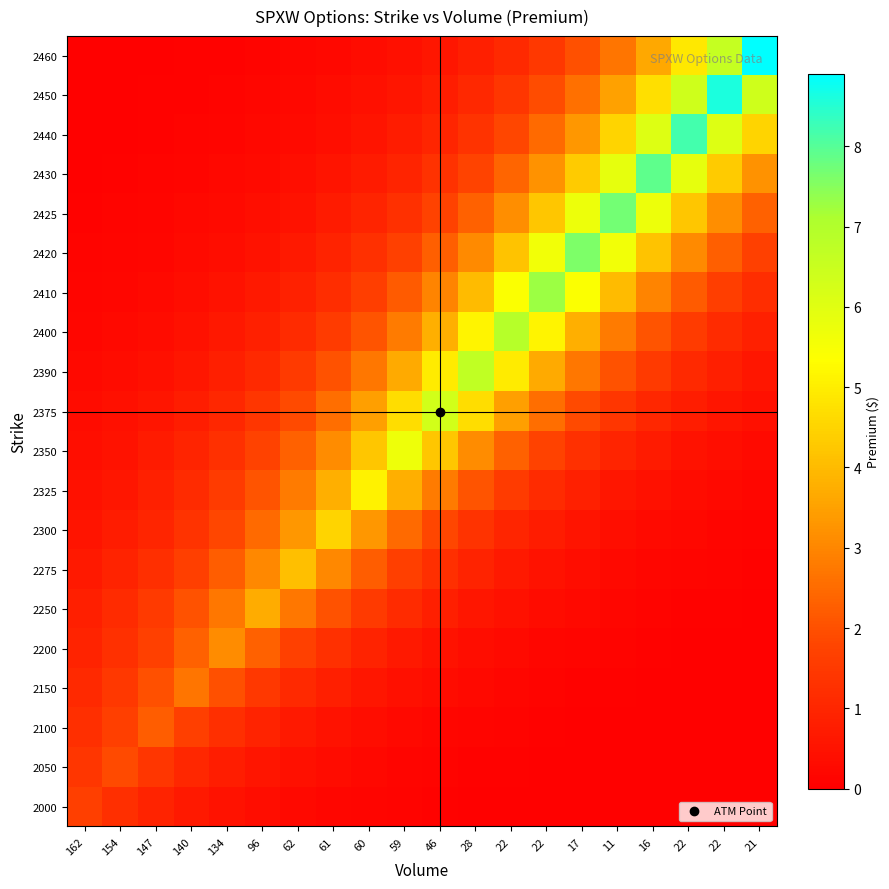

Reading right to left, what are all the values shown in this chart?

2000: 21=0.1	22=0.1	22=0.1	16=0.1	11=0.1	17=0.1	22=0.1	22=0.1	28=0.1	46=0.1	59=0.1	60=0.1	61=0.2	62=0.3	96=0.4	134=0.5	140=0.7	147=0.9	154=1.2	162=1.6
2050: 21=0.1	22=0.1	22=0.1	16=0.1	11=0.1	17=0.1	22=0.1	22=0.1	28=0.1	46=0.1	59=0.2	60=0.2	61=0.3	62=0.4	96=0.6	134=0.8	140=1.0	147=1.4	154=1.9	162=1.4
2100: 21=0.1	22=0.1	22=0.1	16=0.1	11=0.1	17=0.1	22=0.1	22=0.1	28=0.2	46=0.2	59=0.3	60=0.4	61=0.5	62=0.7	96=0.9	134=1.2	140=1.7	147=2.2	154=1.7	162=1.2
2150: 21=0.1	22=0.1	22=0.1	16=0.1	11=0.1	17=0.1	22=0.1	22=0.2	28=0.2	46=0.3	59=0.4	60=0.6	61=0.8	62=1.1	96=1.5	134=2.0	140=2.7	147=2.0	154=1.5	162=1.1
2200: 21=0.1	22=0.1	22=0.1	16=0.1	11=0.1	17=0.2	22=0.2	22=0.3	28=0.4	46=0.5	59=0.7	60=0.9	61=1.3	62=1.7	96=2.3	134=3.1	140=2.3	147=1.7	154=1.3	162=0.9
2250: 21=0.1	22=0.1	22=0.1	16=0.1	11=0.2	17=0.2	22=0.3	22=0.5	28=0.6	46=0.8	59=1.1	60=1.5	61=2.0	62=2.7	96=3.7	134=2.7	140=2.0	147=1.5	154=1.1	162=0.8
2275: 21=0.1	22=0.1	22=0.2	16=0.2	11=0.3	17=0.4	22=0.5	22=0.7	28=0.9	46=1.2	59=1.7	60=2.3	61=3.0	62=4.1	96=3.0	134=2.3	140=1.7	147=1.2	154=0.9	162=0.7
2300: 21=0.1	22=0.2	22=0.2	16=0.3	11=0.4	17=0.6	22=0.7	22=1.0	28=1.4	46=1.8	59=2.5	60=3.3	61=4.5	62=3.3	96=2.5	134=1.8	140=1.4	147=1.0	154=0.7	162=0.6
2325: 21=0.2	22=0.3	22=0.3	16=0.5	11=0.6	17=0.8	22=1.1	22=1.5	28=2.1	46=2.8	59=3.8	60=5.1	61=3.8	62=2.8	96=2.1	134=1.5	140=1.1	147=0.8	154=0.6	162=0.5
2350: 21=0.3	22=0.4	22=0.5	16=0.7	11=0.9	17=1.3	22=1.7	22=2.3	28=3.1	46=4.2	59=5.7	60=4.2	61=3.1	62=2.3	96=1.7	134=1.3	140=0.9	147=0.7	154=0.5	162=0.4
2375: 21=0.4	22=0.6	22=0.8	16=1.0	11=1.4	17=1.9	22=2.6	22=3.5	28=4.7	46=6.3	59=4.7	60=3.5	61=2.6	62=1.9	96=1.4	134=1.0	140=0.8	147=0.6	154=0.4	162=0.3
2390: 21=0.6	22=0.8	22=1.1	16=1.5	11=2.0	17=2.7	22=3.7	22=5.0	28=6.7	46=5.0	59=3.7	60=2.7	61=2.0	62=1.5	96=1.1	134=0.8	140=0.6	147=0.5	154=0.3	162=0.2
2400: 21=0.8	22=1.1	22=1.5	16=2.1	11=2.8	17=3.8	22=5.1	22=6.9	28=5.1	46=3.8	59=2.8	60=2.1	61=1.5	62=1.1	96=0.8	134=0.6	140=0.5	147=0.3	154=0.3	162=0.2
2410: 21=1.2	22=1.6	22=2.2	16=3.0	11=4.0	17=5.4	22=7.3	22=5.4	28=4.0	46=3.0	59=2.2	60=1.6	61=1.2	62=0.9	96=0.7	134=0.5	140=0.4	147=0.3	154=0.2	162=0.1
2420: 21=1.7	22=2.3	22=3.1	16=4.2	11=5.6	17=7.6	22=5.6	22=4.2	28=3.1	46=2.3	59=1.7	60=1.3	61=0.9	62=0.7	96=0.5	134=0.4	140=0.3	147=0.2	154=0.2	162=0.1
2425: 21=2.3	22=3.1	22=4.2	16=5.7	11=7.7	17=5.7	22=4.2	22=3.1	28=2.3	46=1.7	59=1.3	60=0.9	61=0.7	62=0.5	96=0.4	134=0.3	140=0.2	147=0.2	154=0.1	162=0.1
2430: 21=3.2	22=4.3	22=5.9	16=7.9	11=5.9	17=4.3	22=3.2	22=2.4	28=1.8	46=1.3	59=1.0	60=0.7	61=0.5	62=0.4	96=0.3	134=0.2	140=0.2	147=0.1	154=0.1	162=0.1
2440: 21=4.5	22=6.1	22=8.2	16=6.1	11=4.5	17=3.3	22=2.5	22=1.8	28=1.4	46=1.0	59=0.7	60=0.6	61=0.4	62=0.3	96=0.2	134=0.2	140=0.1	147=0.1	154=0.1	162=0.1
2450: 21=6.4	22=8.6	22=6.4	16=4.7	11=3.5	17=2.6	22=1.9	22=1.4	28=1.1	46=0.8	59=0.6	60=0.4	61=0.3	62=0.2	96=0.2	134=0.1	140=0.1	147=0.1	154=0.1	162=0.1
2460: 21=8.9	22=6.6	22=4.9	16=3.6	11=2.7	17=2.0	22=1.5	22=1.1	28=0.8	46=0.6	59=0.4	60=0.3	61=0.2	62=0.2	96=0.1	134=0.1	140=0.1	147=0.1	154=0.1	162=0.1